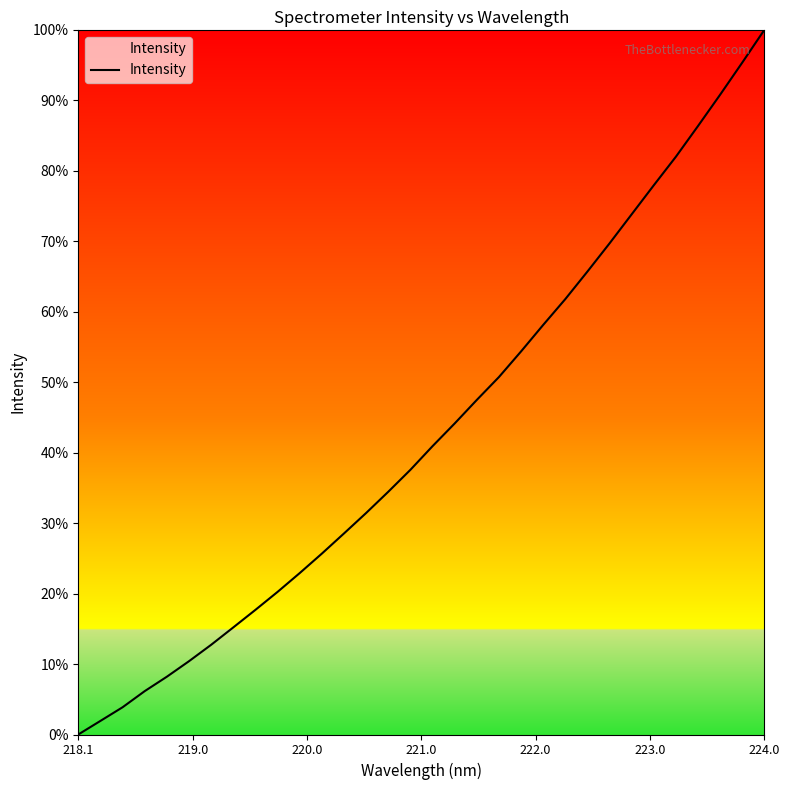

What is the maximum value shown in the chart?

100.0